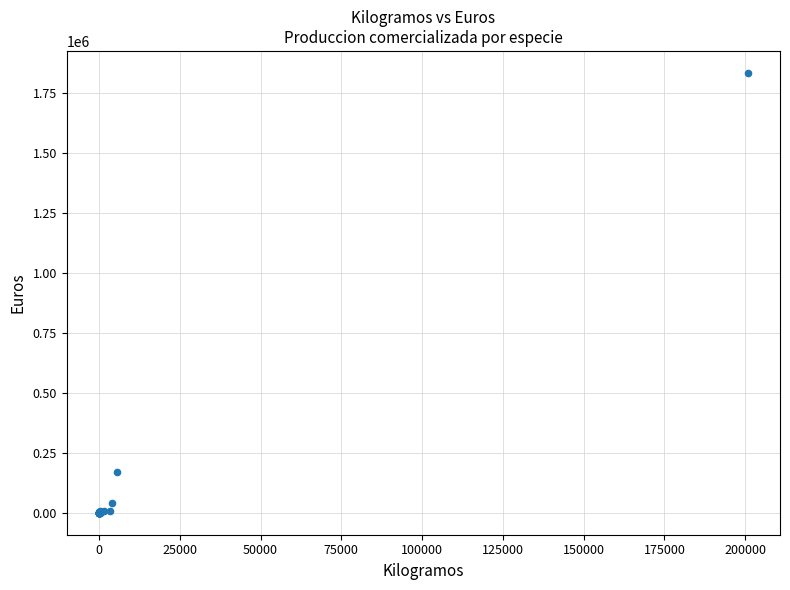

What Y value in the scatter plot is closest to 917642?

169185.2